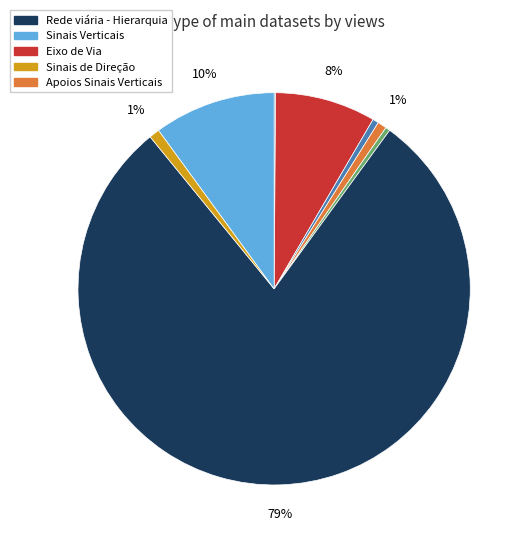

To the nearest percent, what is the average slice percentage?

12%